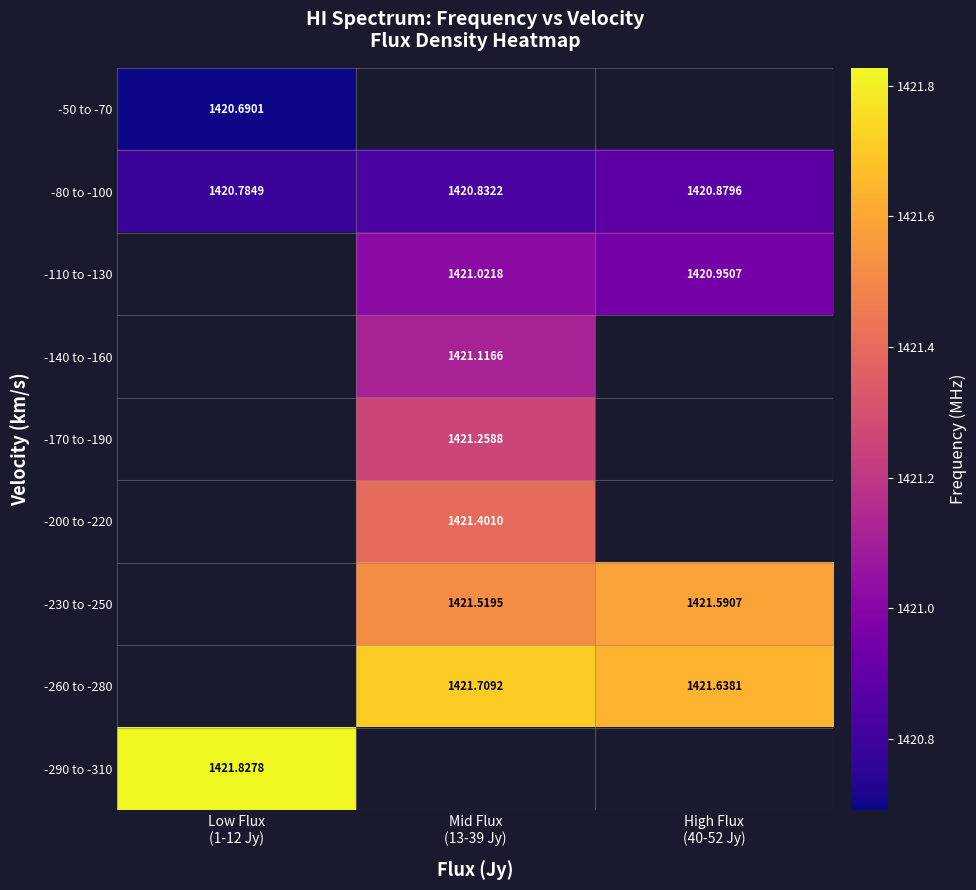

How many series are shown in this chart?

9